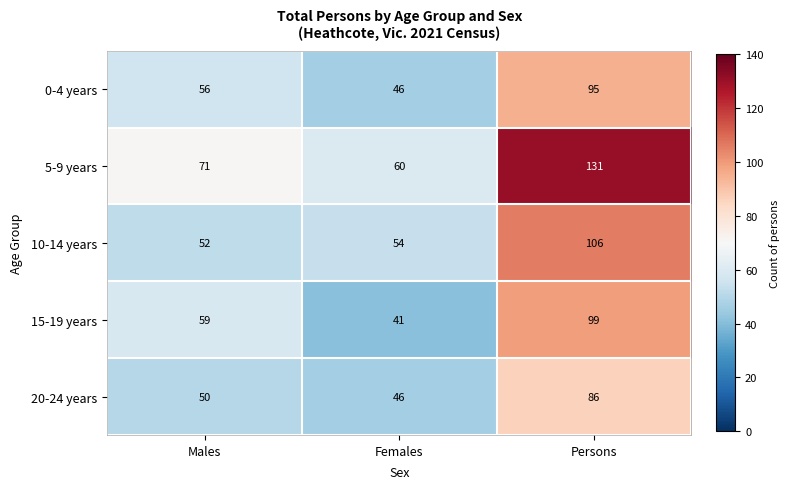

Which category has the lowest value in the 15-19 years series?

Females